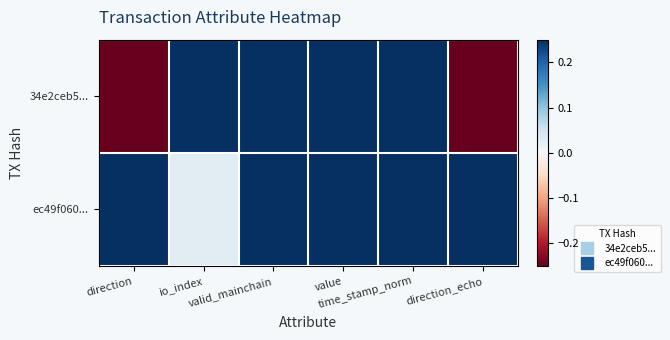

Reading left to right, list all the values displayed in this chart.

34e2ceb5...: direction=-0.2	io_index=0.2	valid_mainchain=0.2	value=0.2	time_stamp_norm=0.2	direction_echo=-0.2
ec49f060...: direction=0.2	io_index=0.0	valid_mainchain=0.2	value=0.2	time_stamp_norm=0.2	direction_echo=0.2